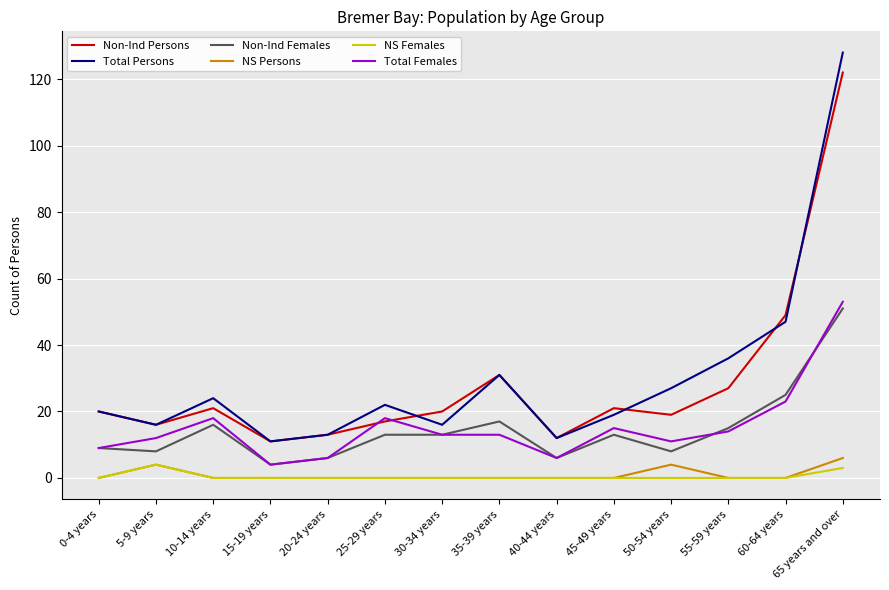

How many lines are shown in the chart?

6